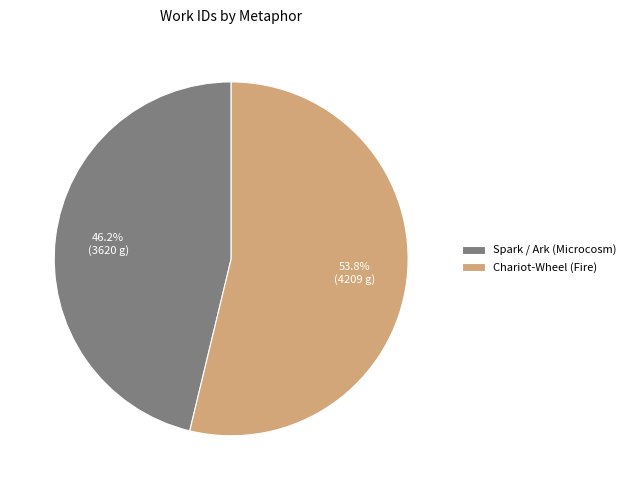

Which category has the smallest portion of the pie?

Spark / Ark (Microcosm)